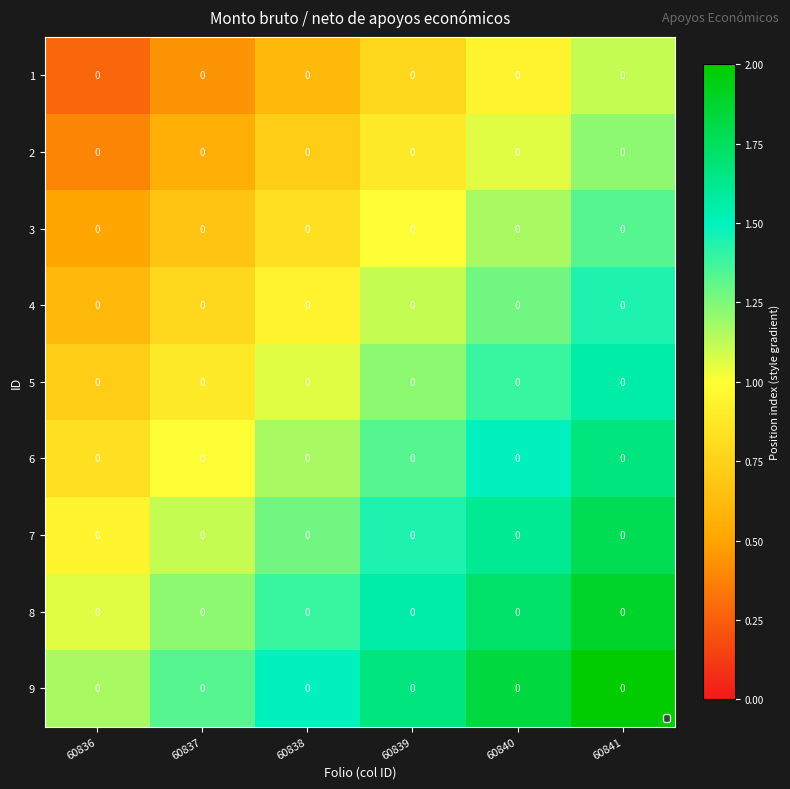

Rank the categories by 1 value from highest to lowest.

60841, 60840, 60839, 60838, 60837, 60836